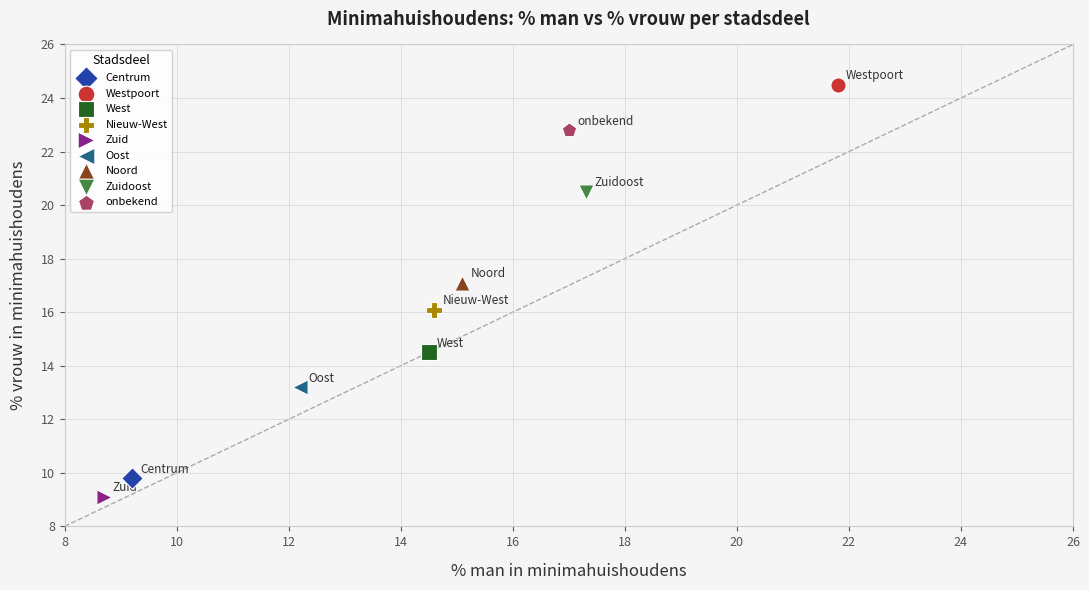

Which series contains the highest Y value?

Westpoort